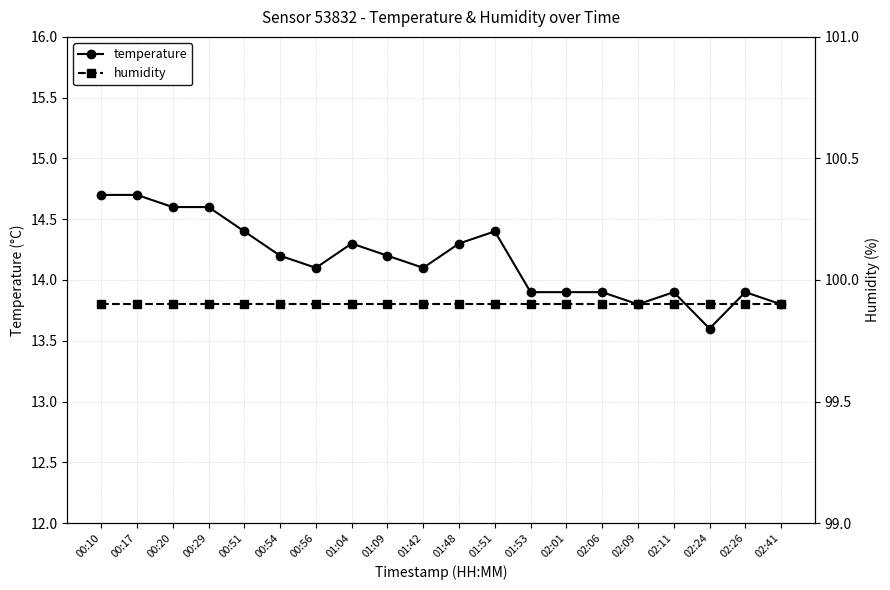

Between 00:51 and 00:17, which is larger?

00:17